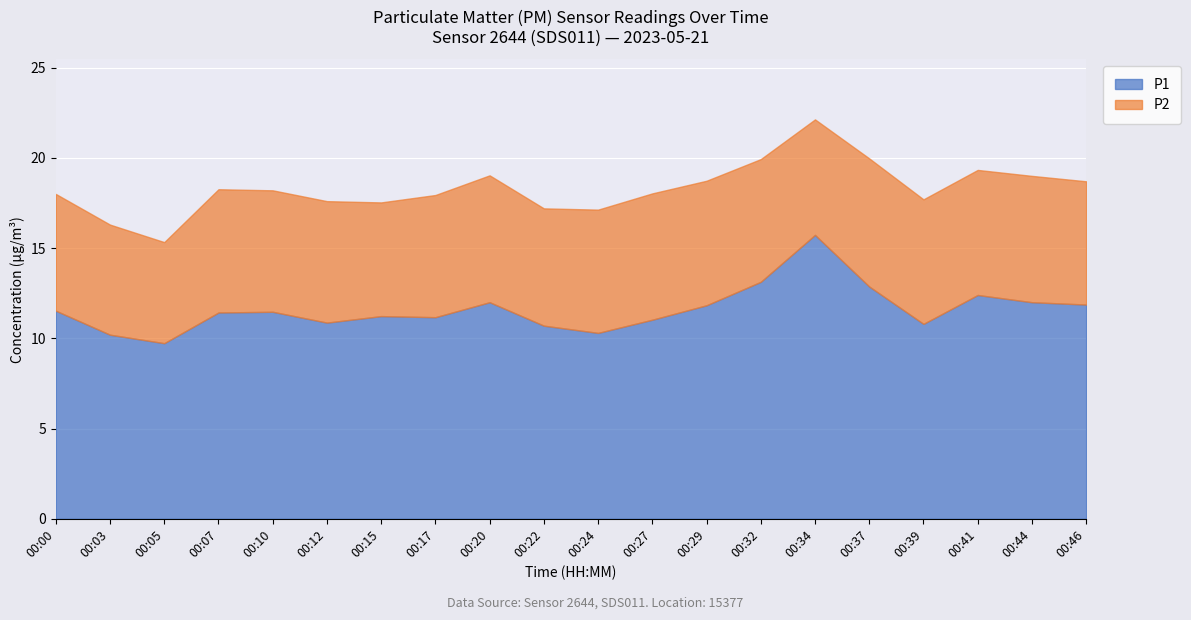

What is the difference between the second highest and minimum values in the P2 series?

1.4